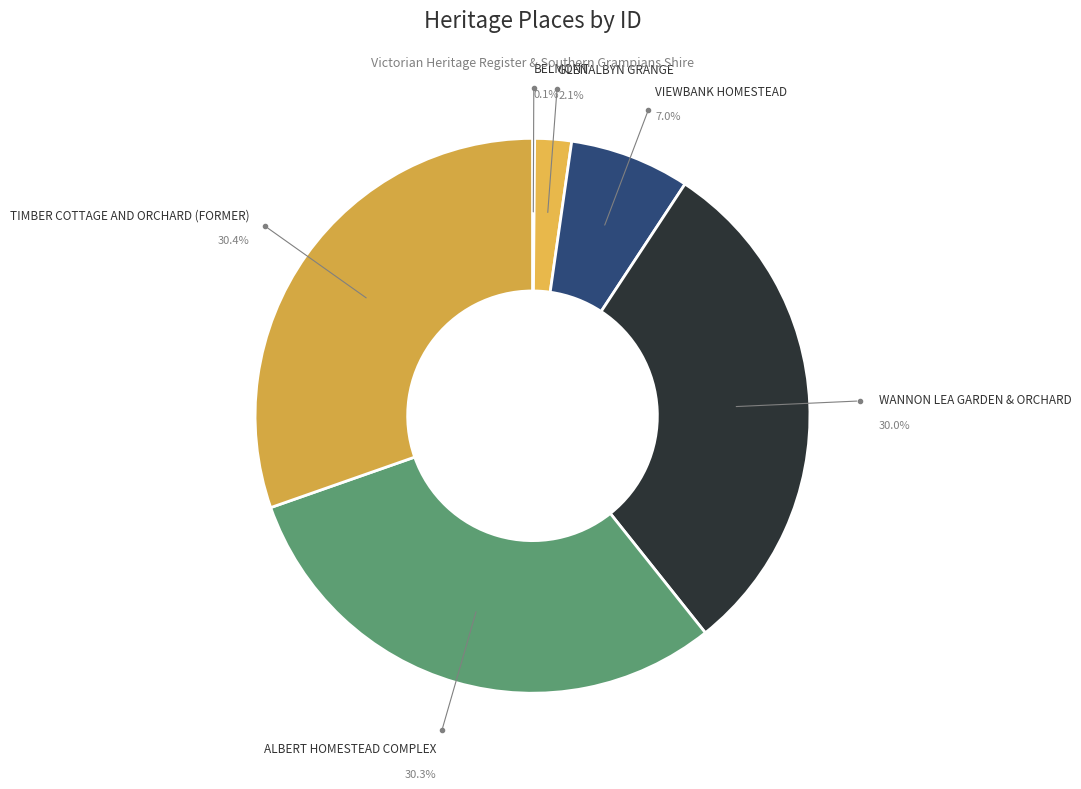

Count the number of slices in the pie.

6